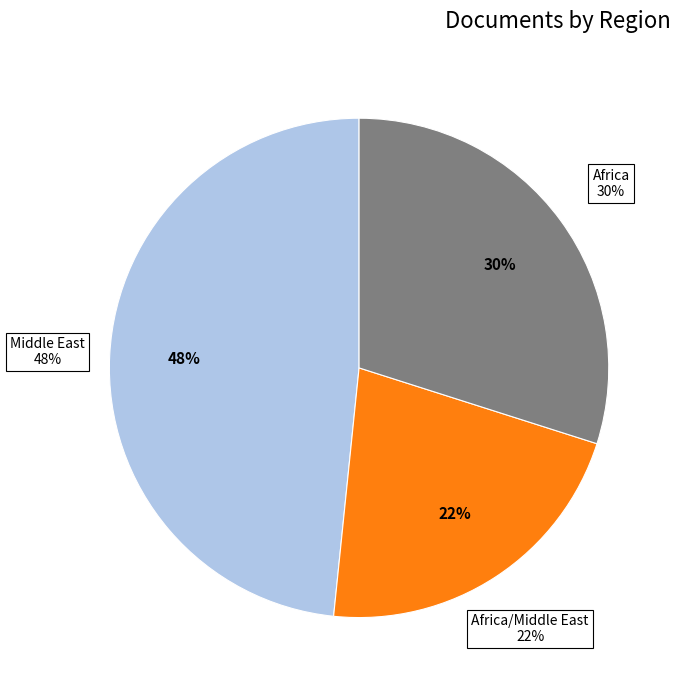

Is it true that Saudi Arabia is 18% of the pie?

False